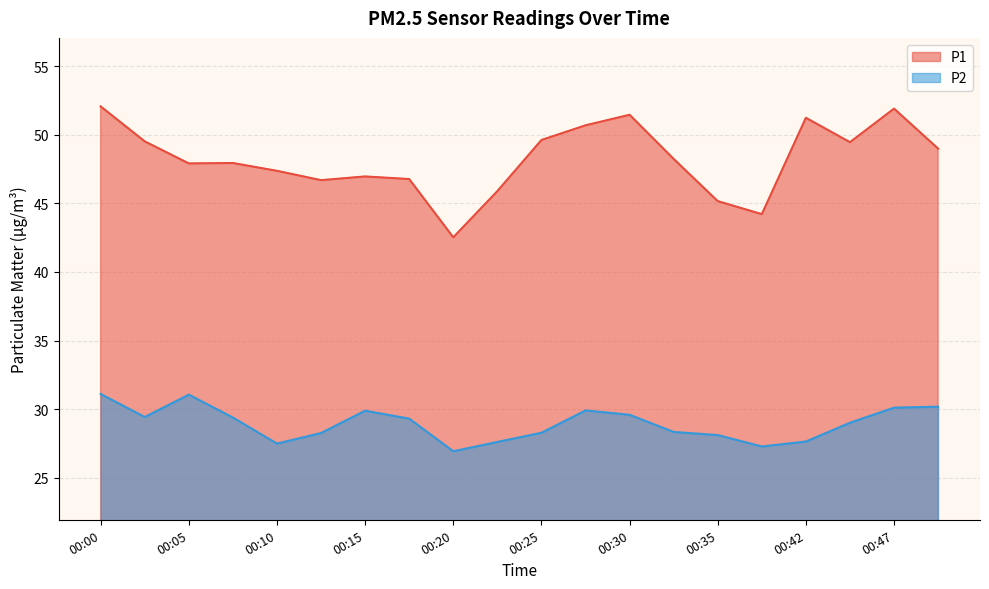

Which series changed the most between 00:00 and 00:37?

P1